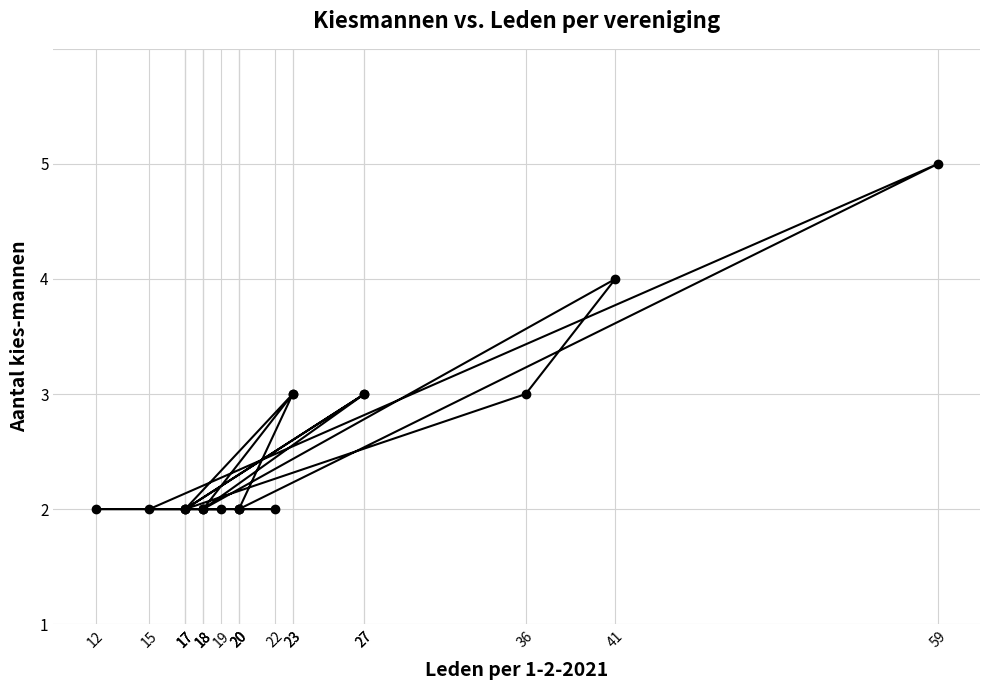

Which has a higher value, 27 or 17?

27